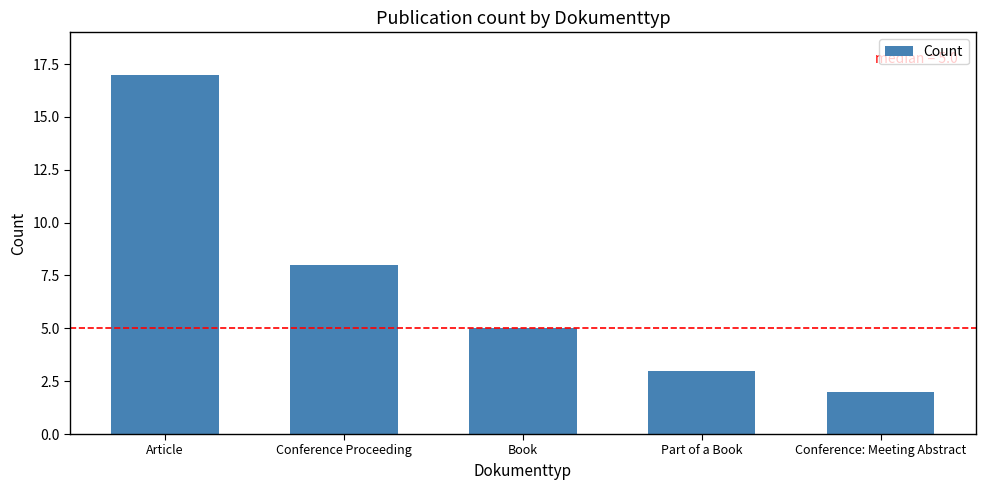

The chart shows a value of 5 at Book. True or false?

True